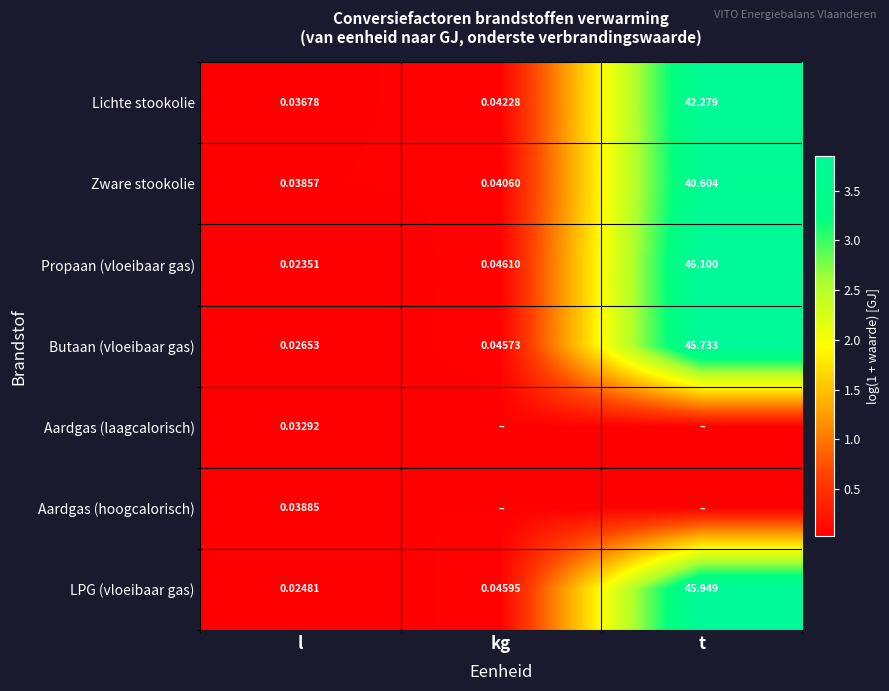

Count the number of data series in this chart.

7